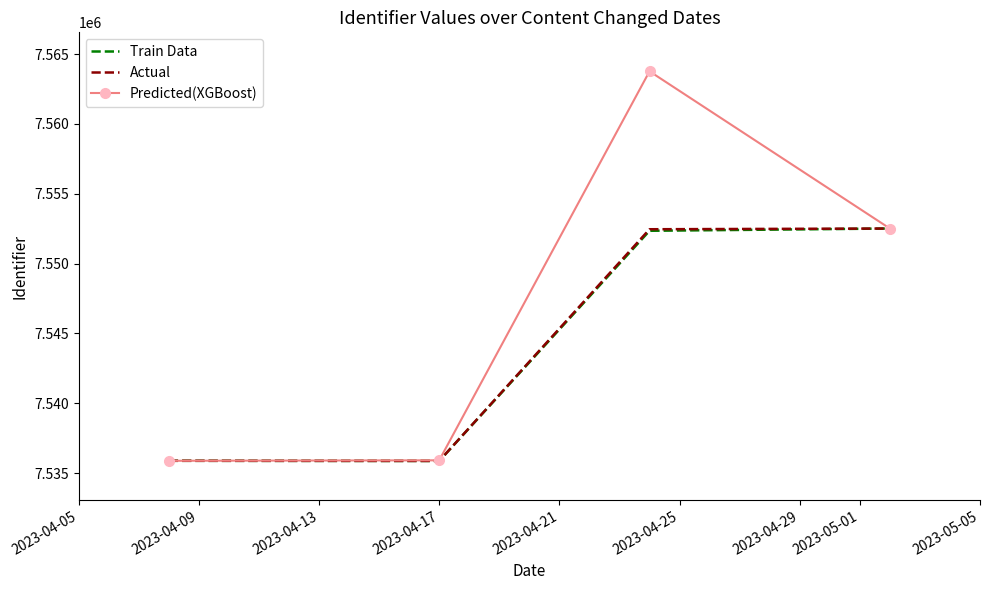

What is the minimum value for Train Data?

7535867